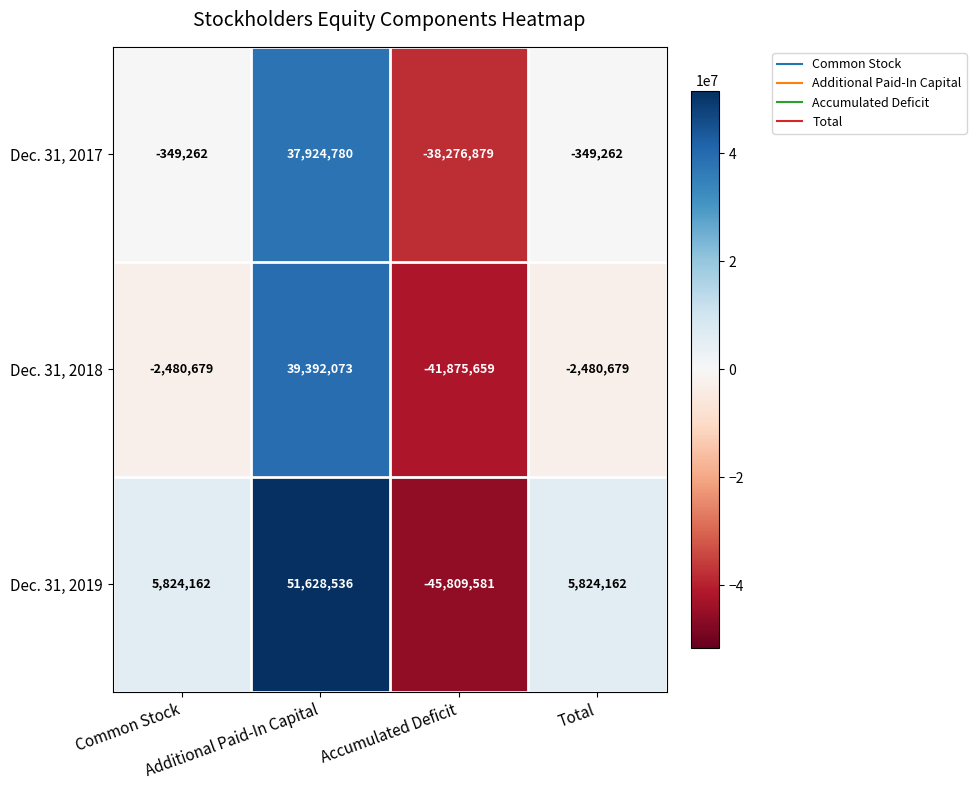

Which series has the largest range (max minus min)?

Dec. 31, 2019